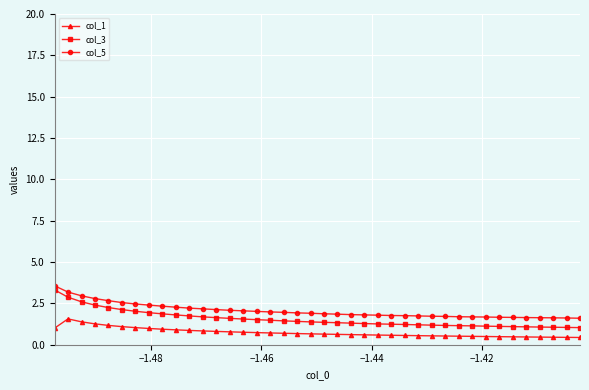

What is the difference between the second highest and minimum values in the col_5 series?

1.6